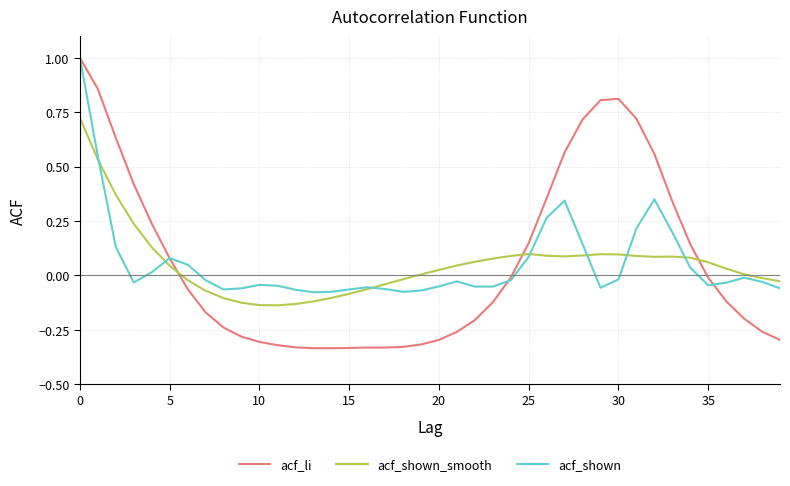

Which series has the widest spread of values?

acf_li